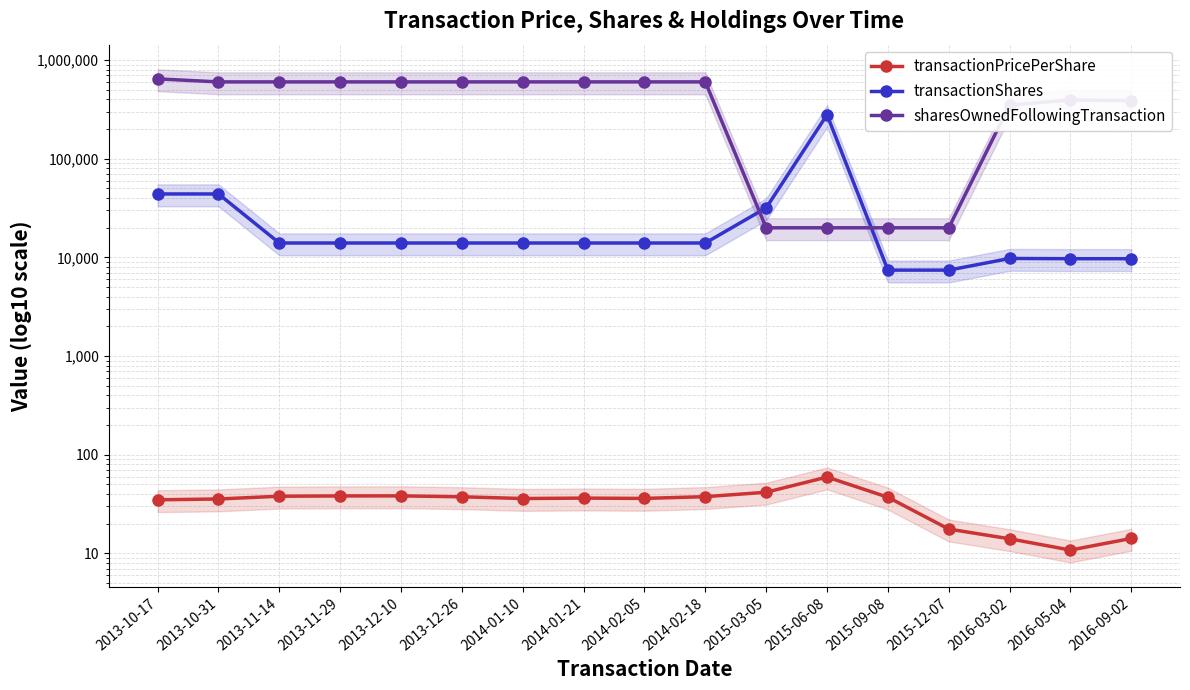

True or false: transactionShares and transactionPricePerShare intersect in this chart.

False